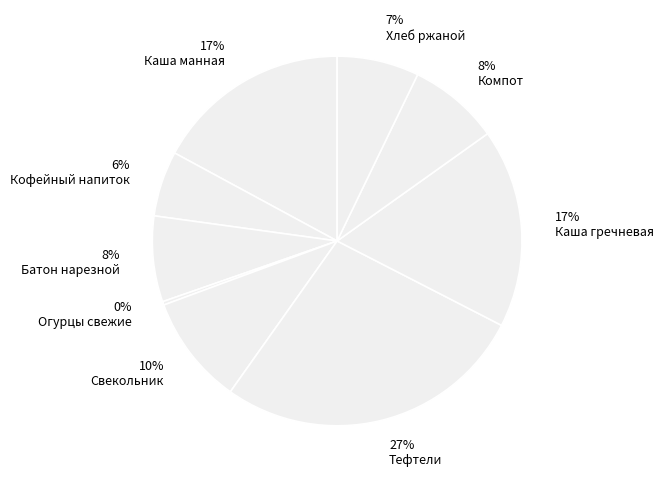

To the nearest percent, what is the difference between the 6% Кофейный напиток and 17% Каша манная slice percentages?

11%